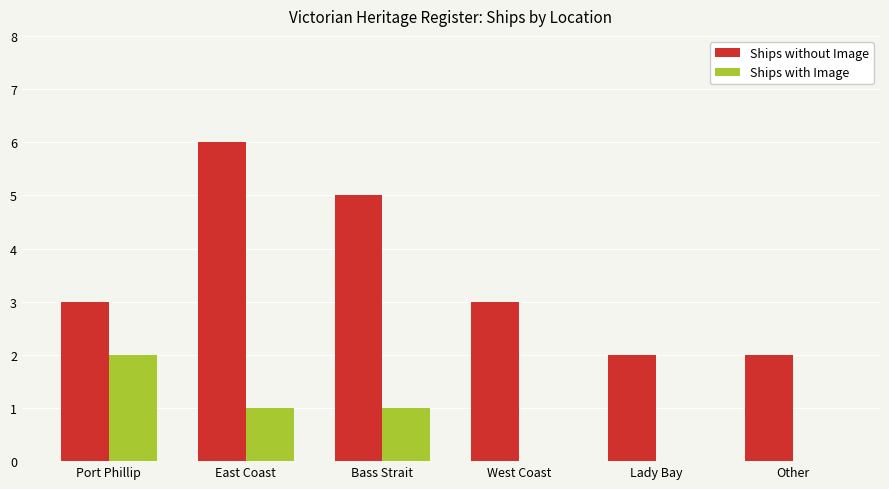

Is it true that Ships without Image equals 5 at Bass Strait?

True